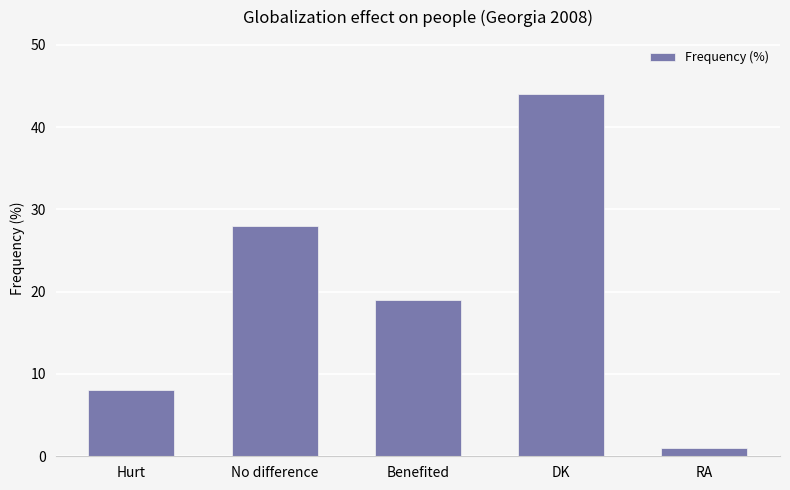

What is the value of the 4th bar from the left?

44